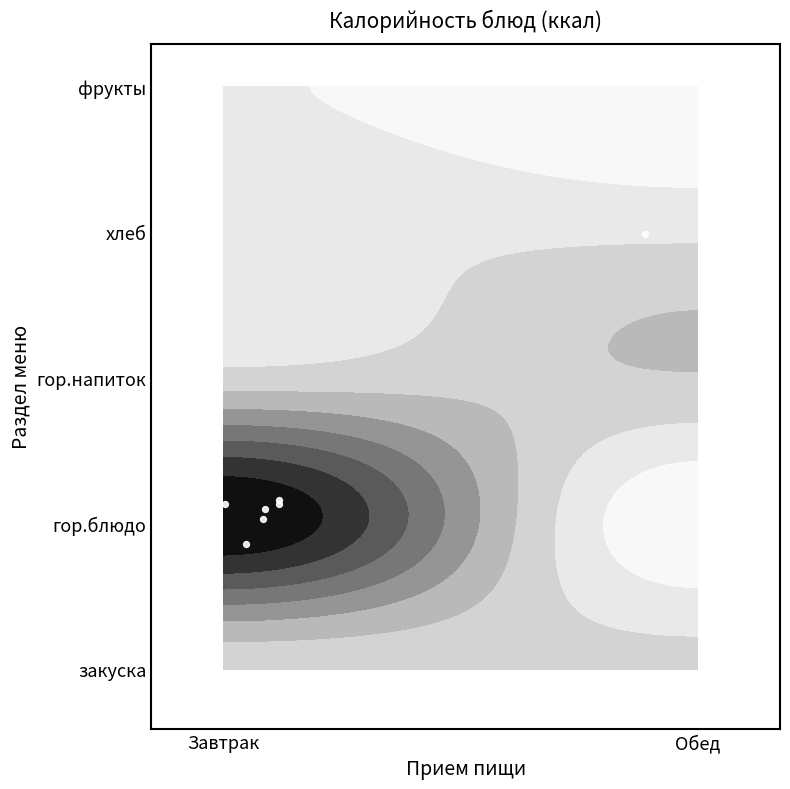

How many series are shown in this chart?

1